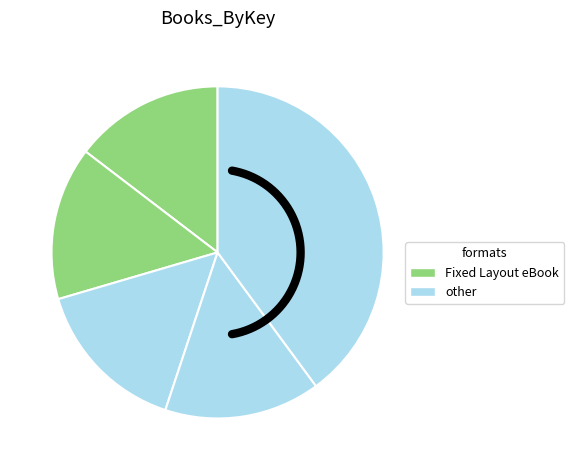

Is there a majority slice in this chart?

No